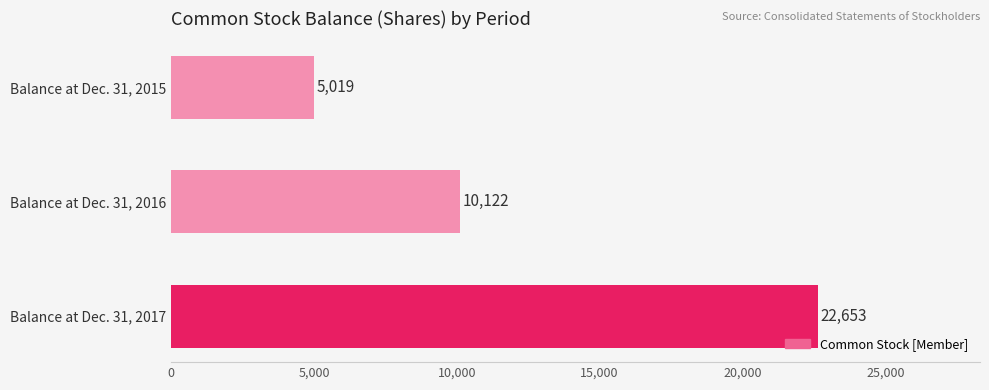

Count the values in the range 5019 to 22653.

3